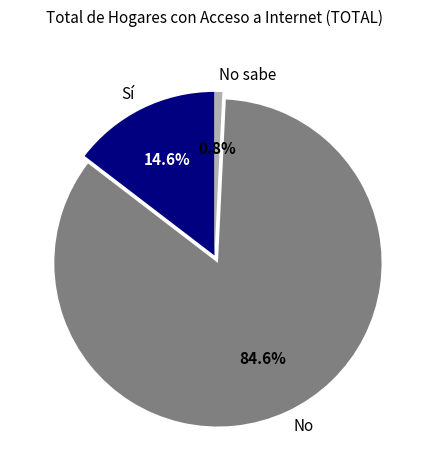

Which slice is the largest?

No